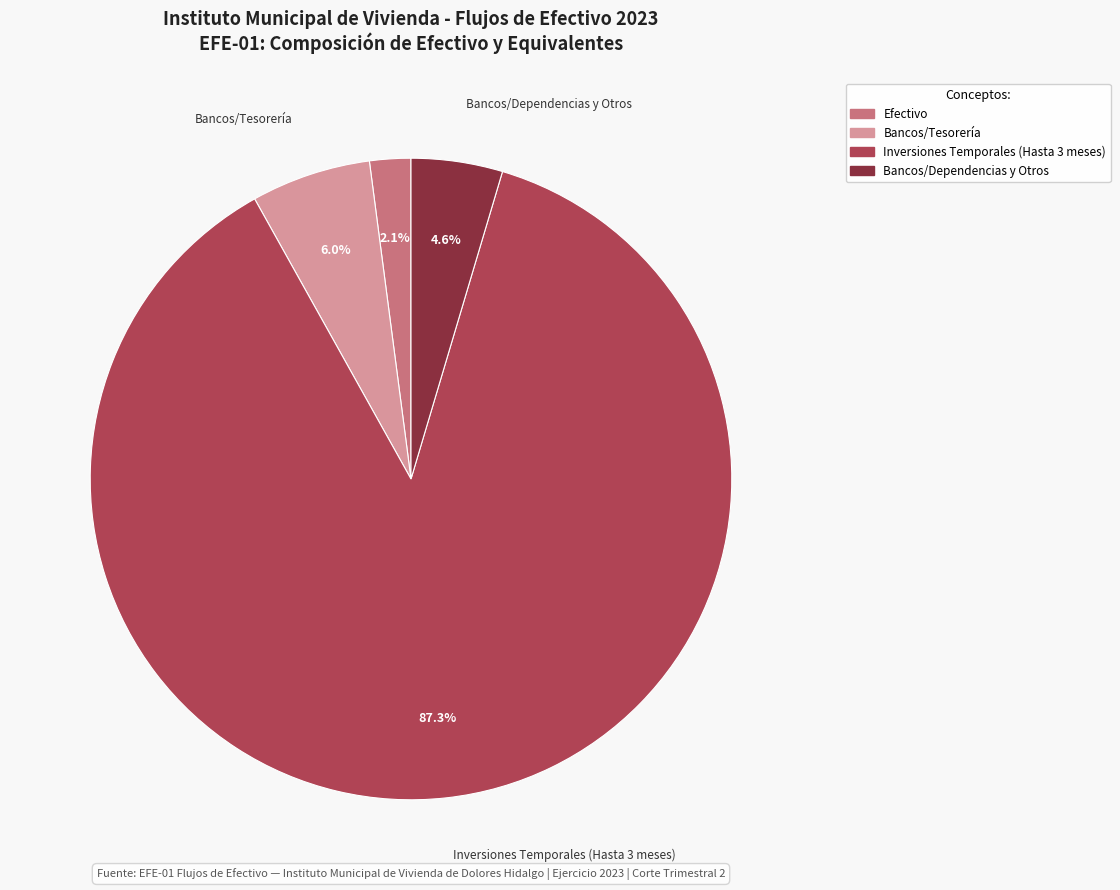

Is there a majority slice in this chart?

Yes